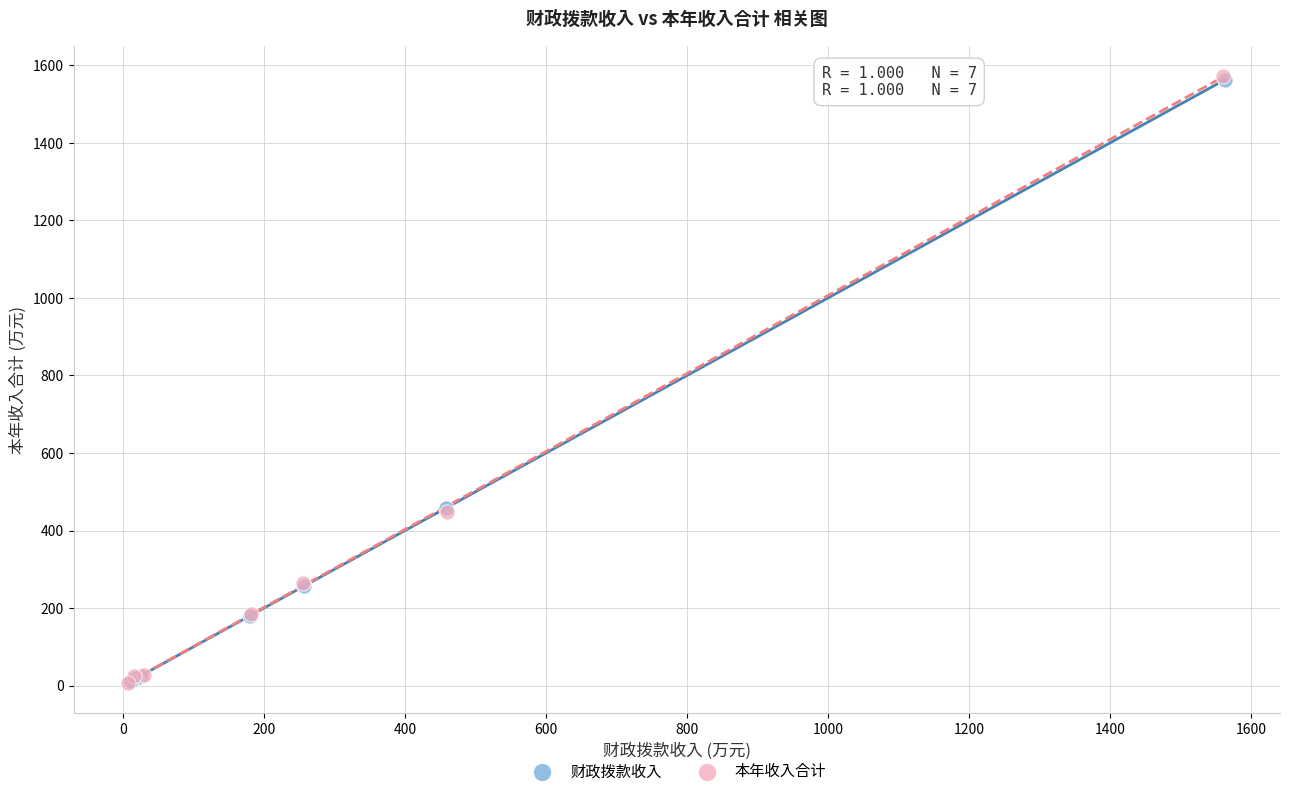

Which series has the widest spread of Y values?

本年收入合计